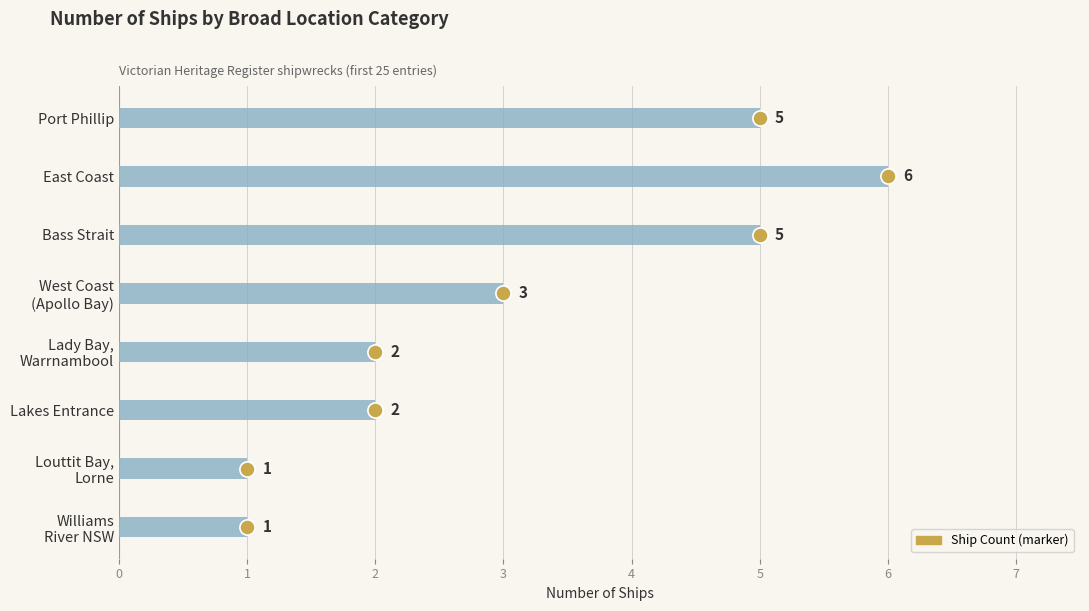

What is the change in value from Port Phillip to Louttit Bay, Lorne?

-4